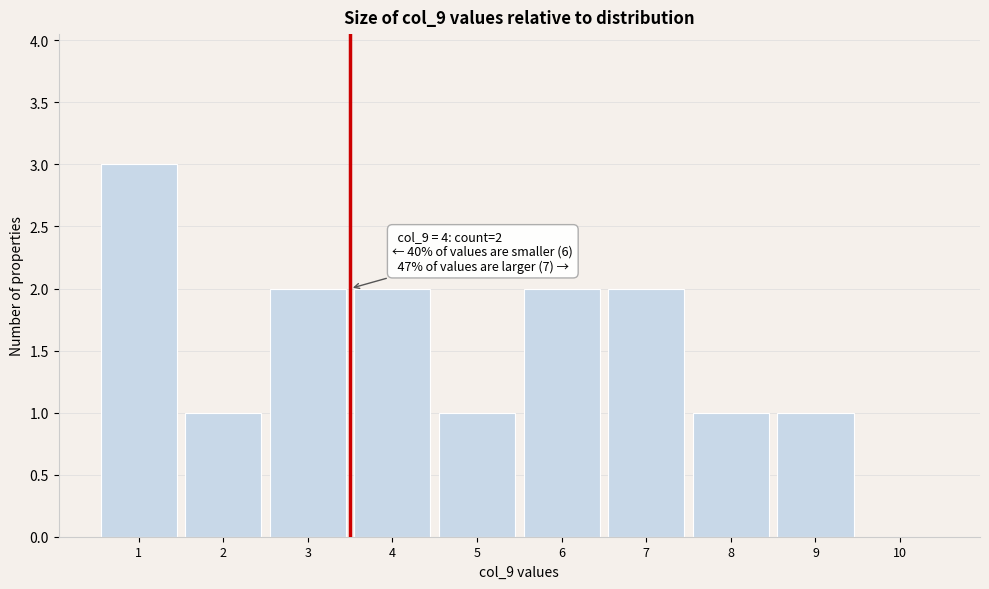

Reading left to right, list all the values displayed in this chart.

1=3	2=1	3=2	4=2	5=1	6=2	7=2	8=1	9=1	10=0